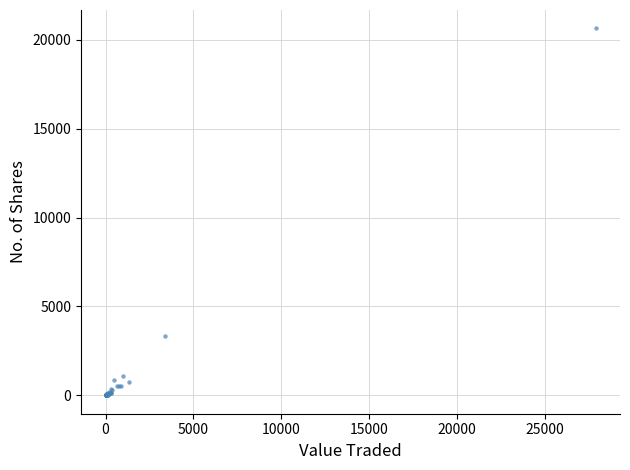

What Y value in the scatter plot is closest to 10320?

3316